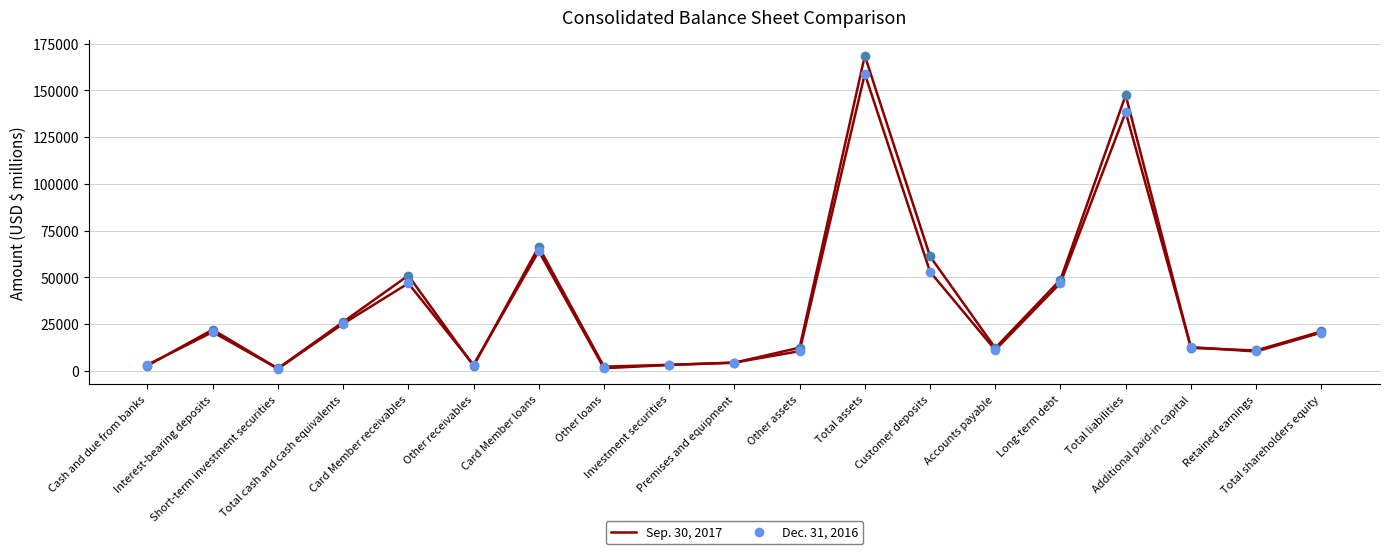

How many categories are shown in the chart?

19